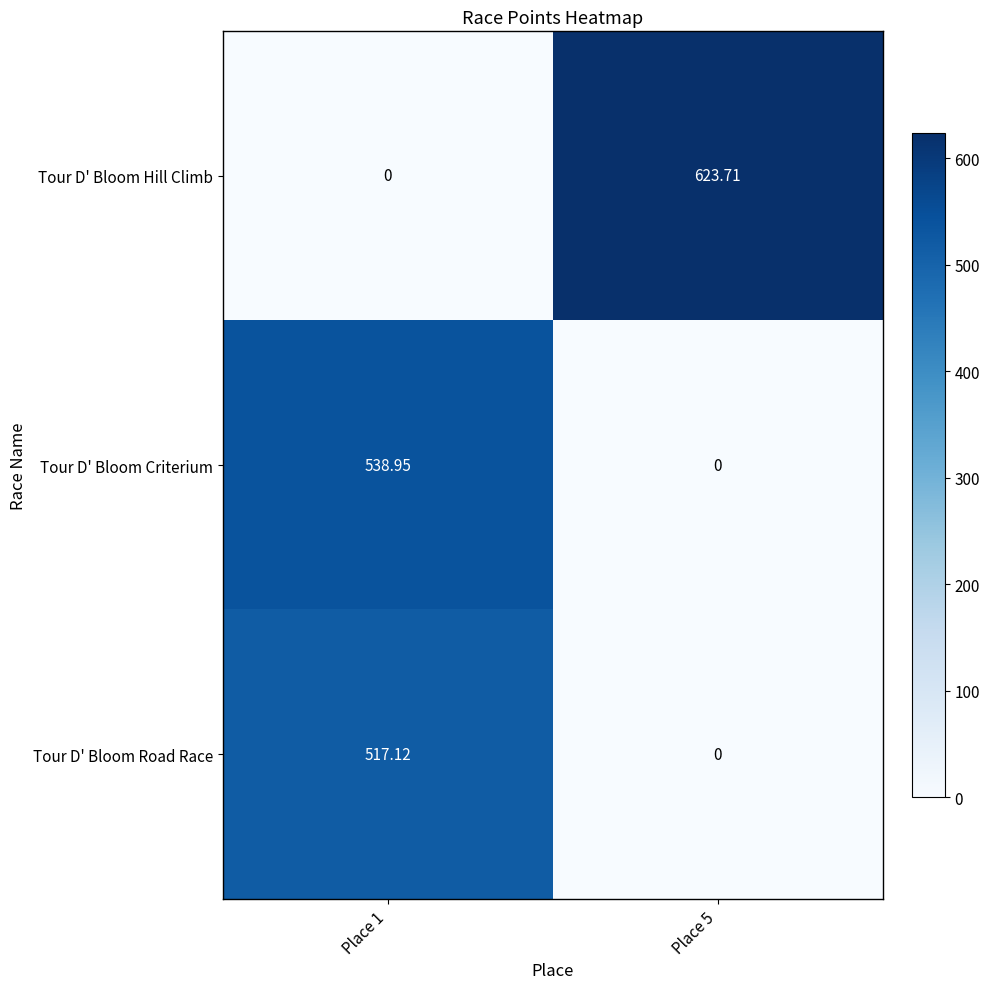

Rank the series by their average value, from lowest to highest.

Tour D' Bloom Road Race, Tour D' Bloom Criterium, Tour D' Bloom Hill Climb